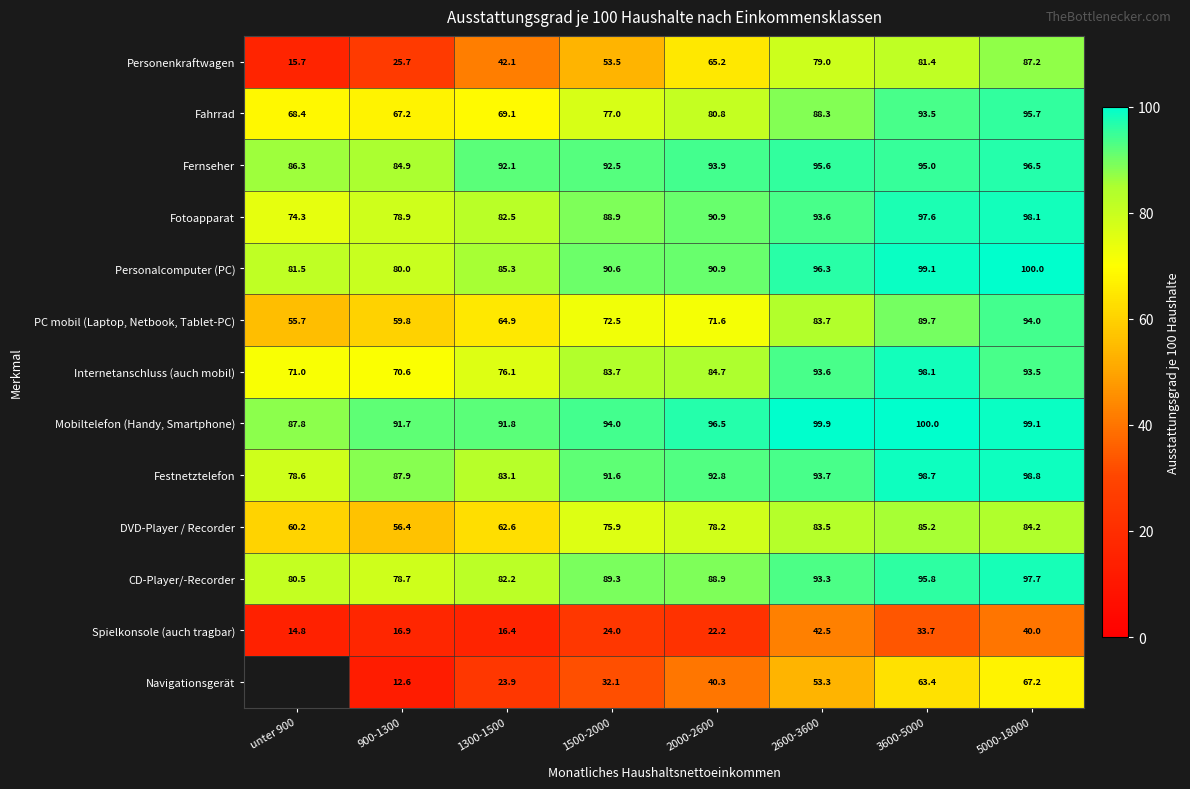

What is the smallest value displayed?

12.6